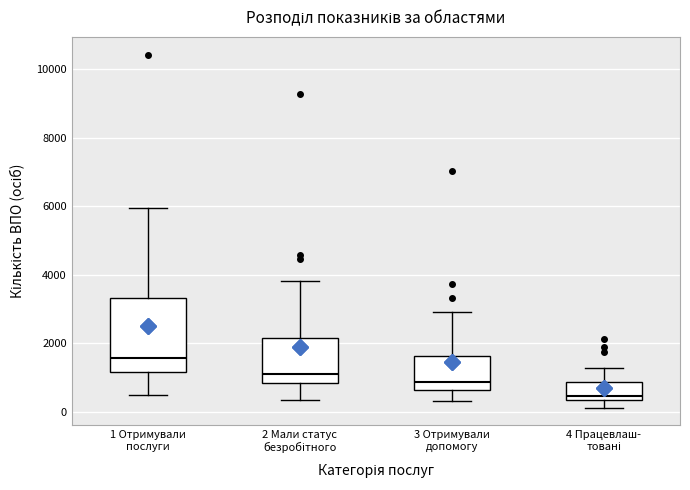

Comparing the boxes themselves (not the whiskers), which one is the tallest?

1 Отримували послуги